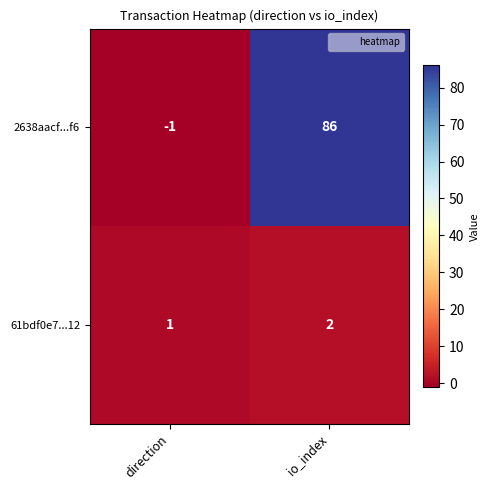

What is the greatest value displayed?

86